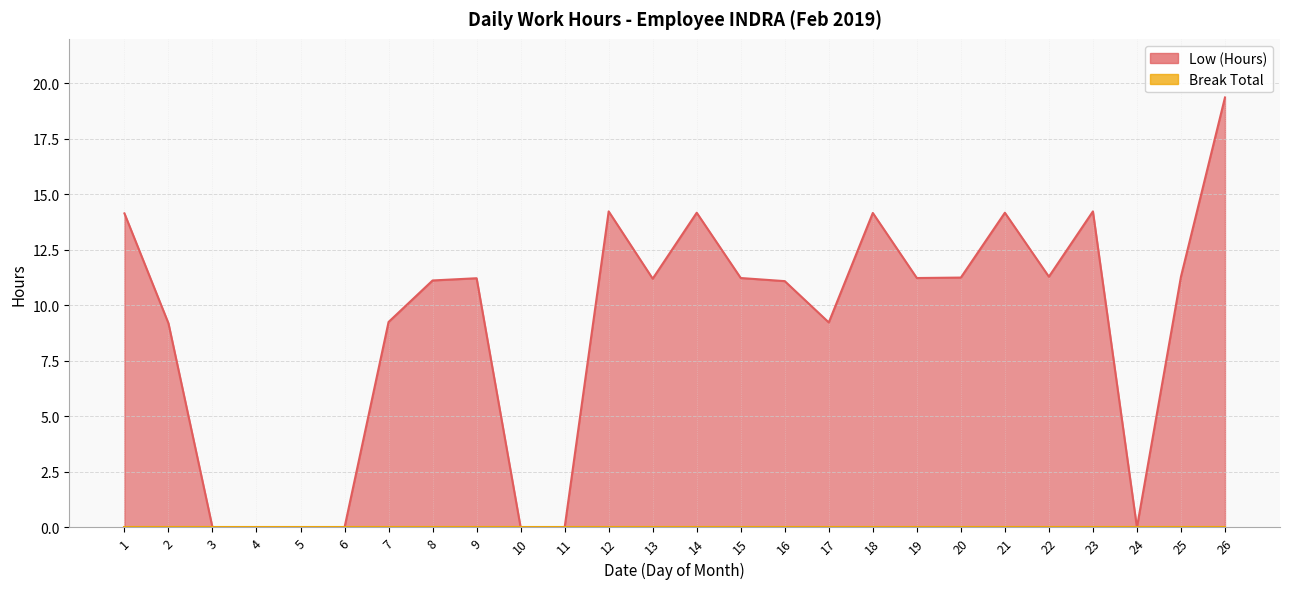

Where is the data nearest to the value 9?

2